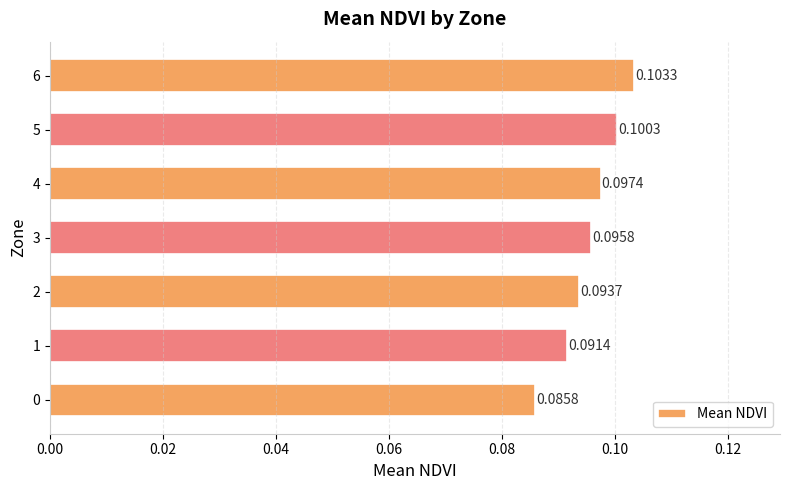

Which has a higher value, 3 or 5?

5